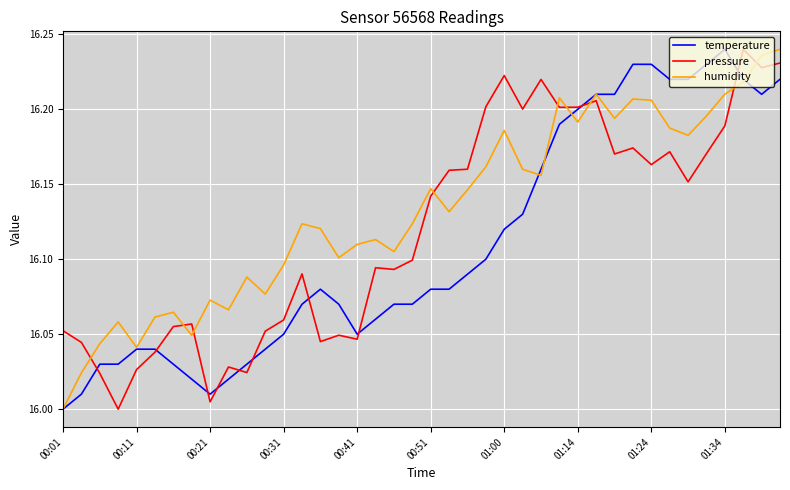

Which series has the largest total across all categories?

humidity